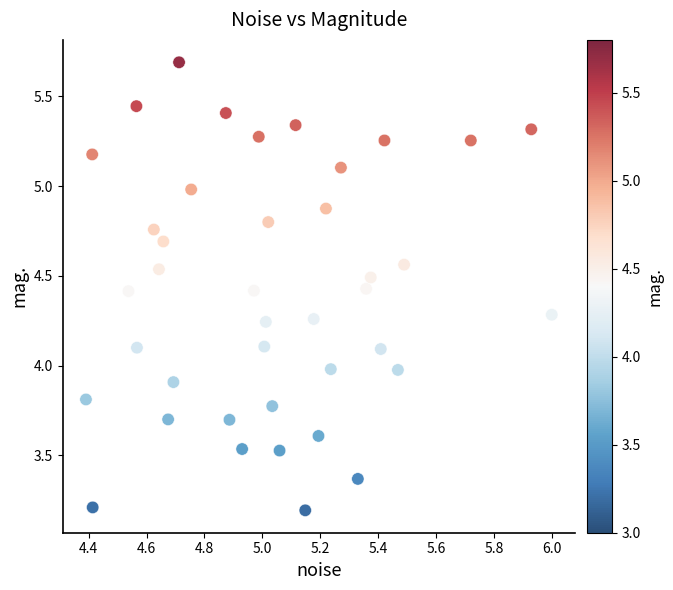

What is the range of X values (max minus min)?

1.6